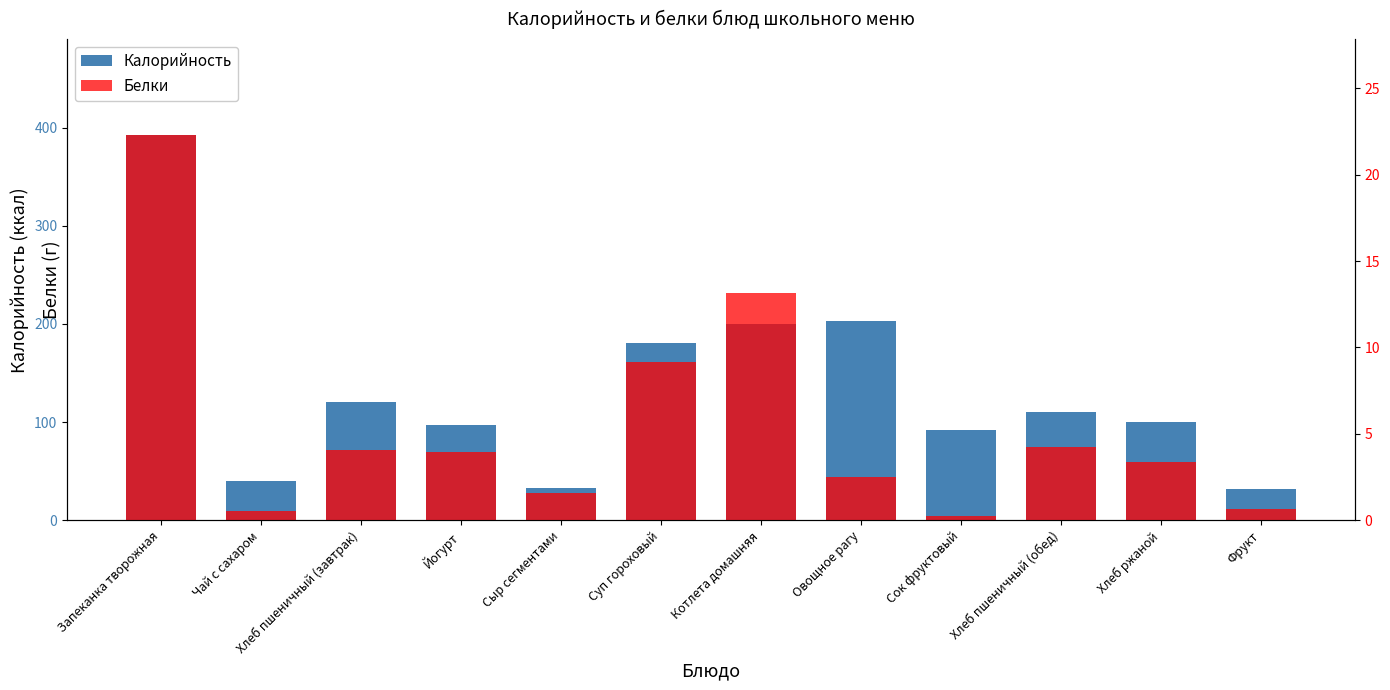

Between Чай с сахаром and Овощное рагу, which series saw the biggest shift?

Калорийность